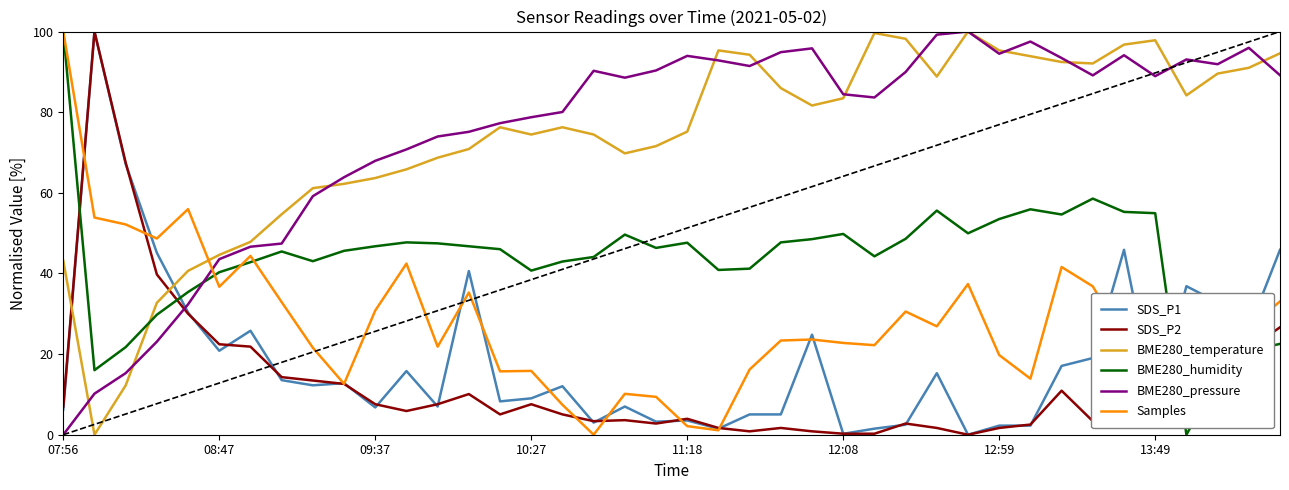

What is the maximum value shown in the chart?

100.0